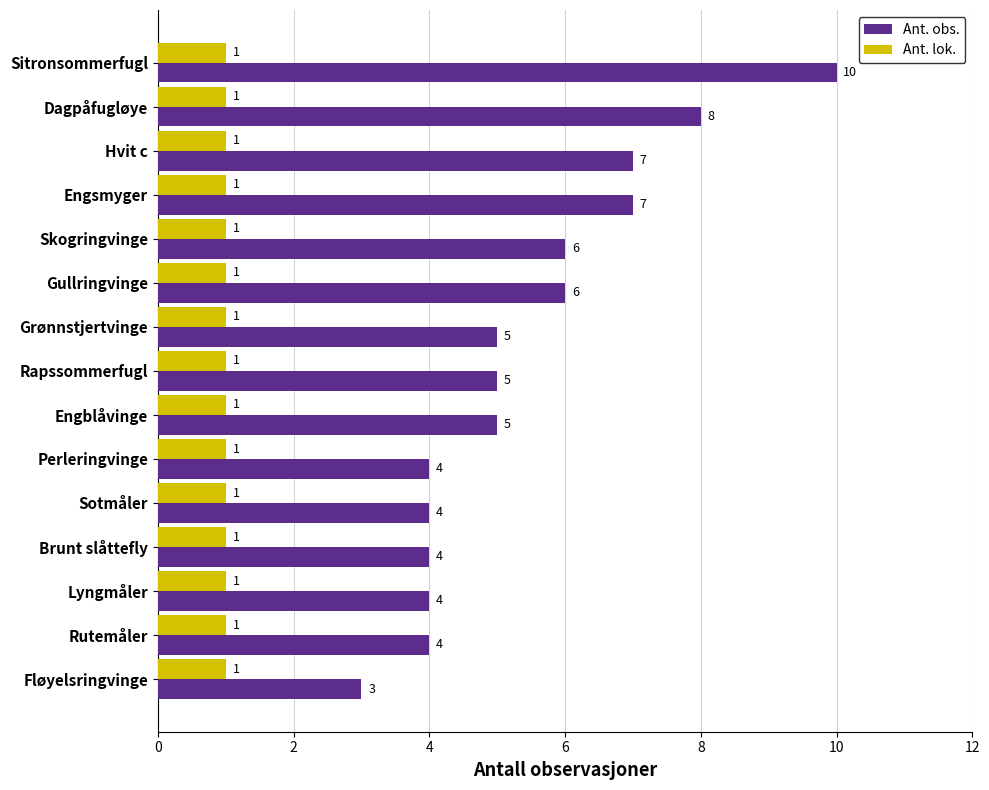

How many Ant. obs. values are between 4 and 7?

12